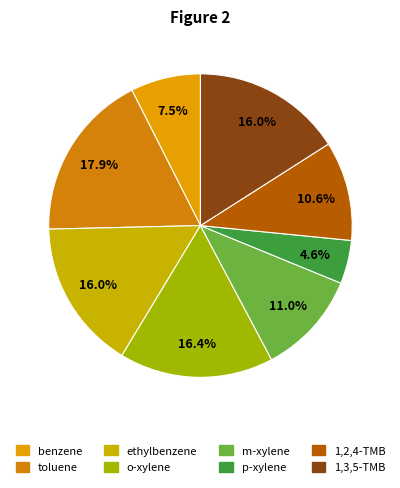

The o-xylene slice represents 16% of the pie. True or false?

True